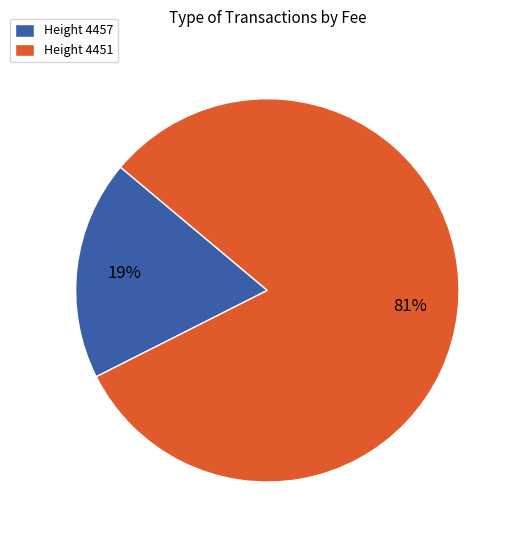

Is the sum of Height 4451 and Height 4457 greater than half?

Yes